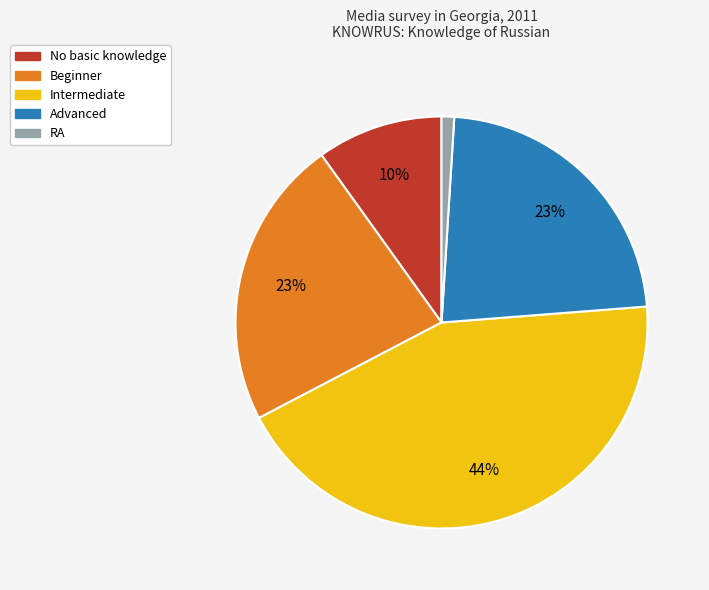

Does any single category account for the majority?

No